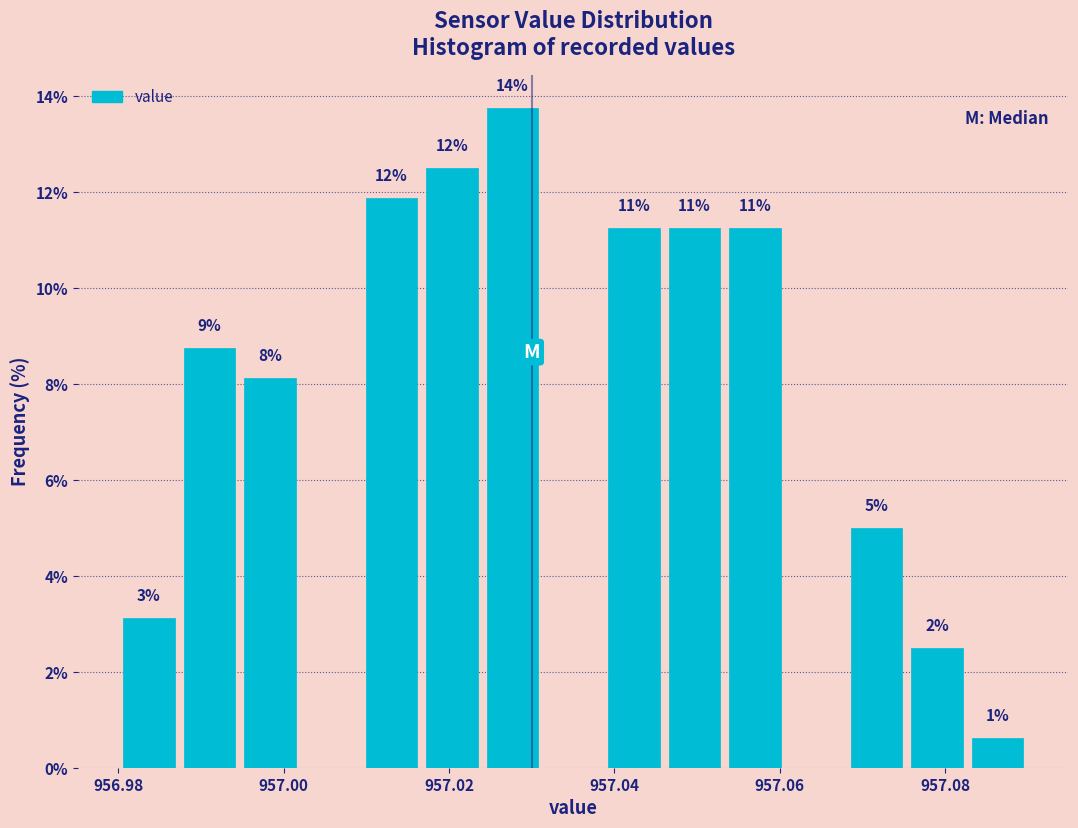

Around what value on the x-axis is the tallest bar? Give the approximate position of its centre, as read against the axis.

957.028